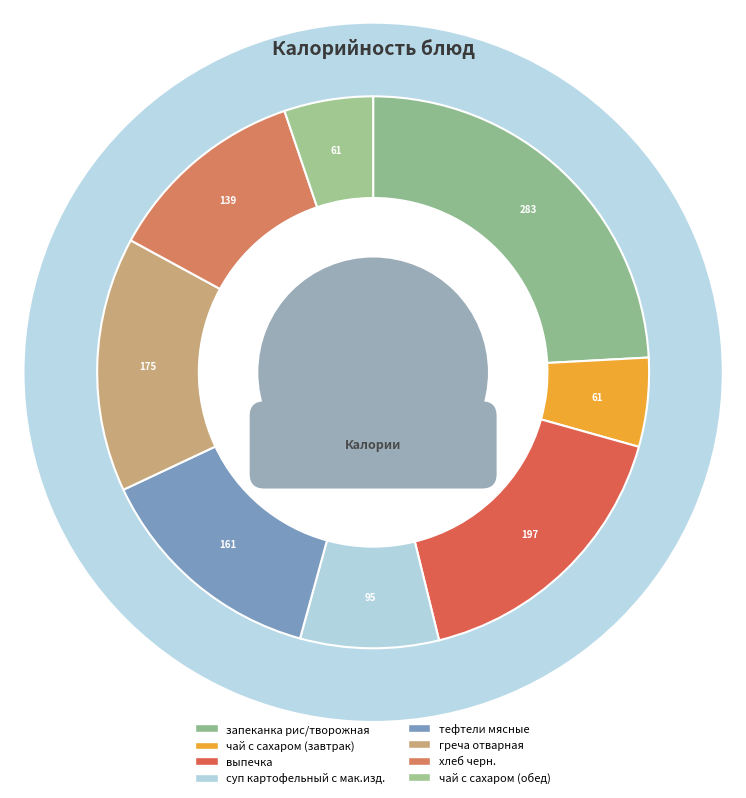

What percentage is the суп картофельный с мак.изд. slice, to the nearest percent?

8%